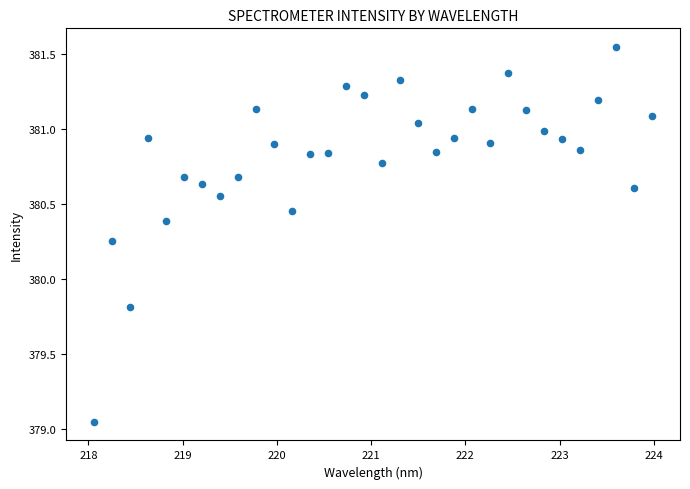

What is the range of Y values (max minus min)?

2.5